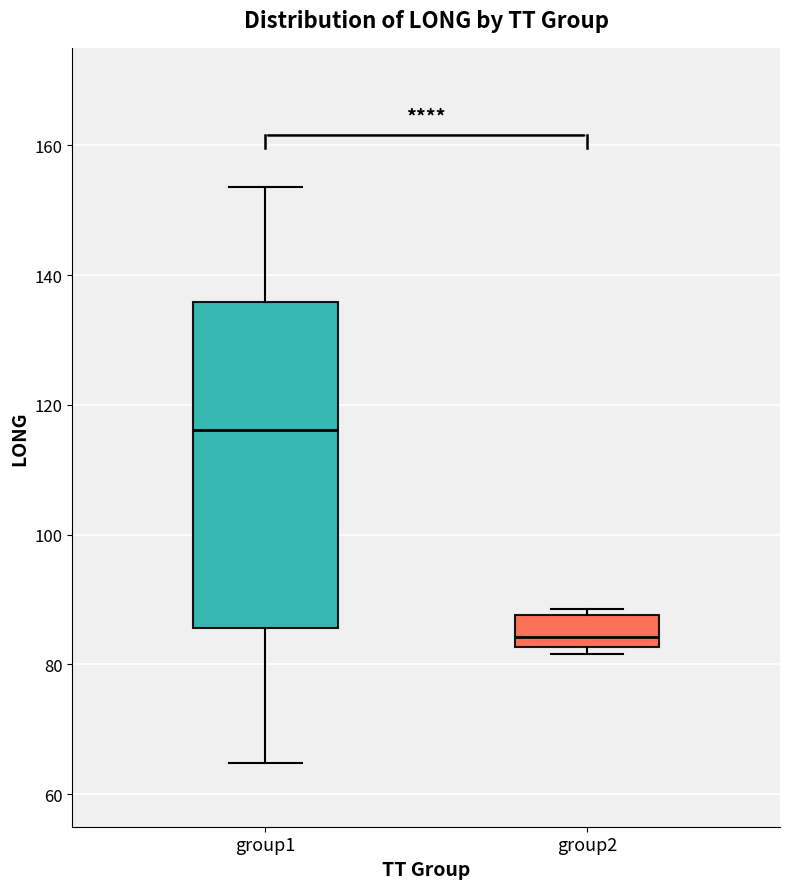

Reading left to right, transcribe this box plot: for each box, give where its median line is, the range the box spans, and where its two whiskers end, as read against the y-axis. The values are not printed on the chart, so give them approximately, as read against the axis.

group1: median 116, box 86 to 136, whiskers 64 to 154
group2: median 84, box 82 to 88, whiskers 82 (just below the box's lower edge) to 88 (just above the box's upper edge)